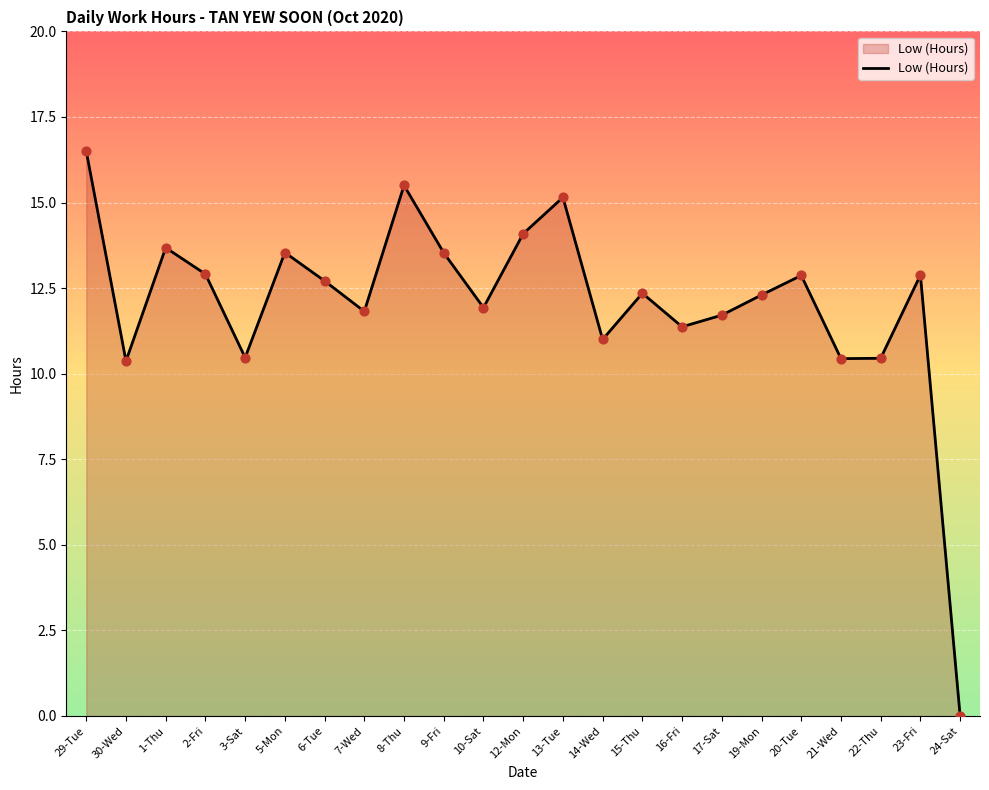

Between 17-Sat and 5-Mon, which is larger?

5-Mon